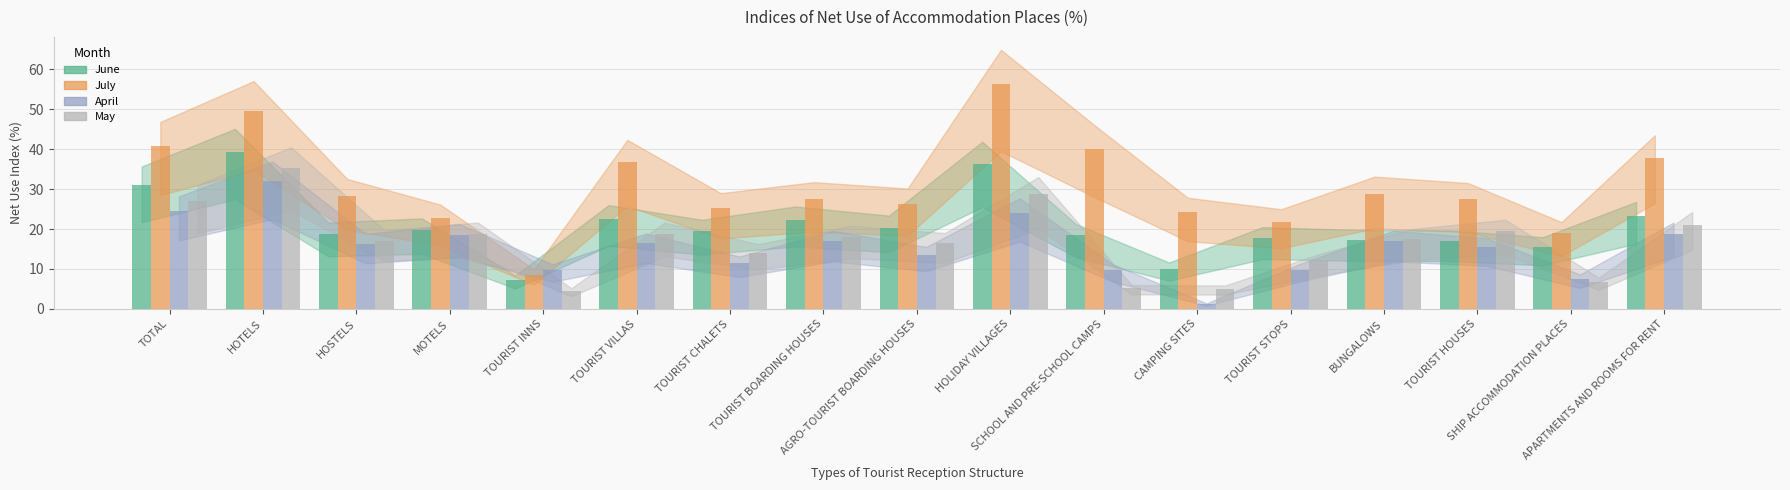

Between MOTELS and HOLIDAY VILLAGES, which series saw the biggest shift?

July